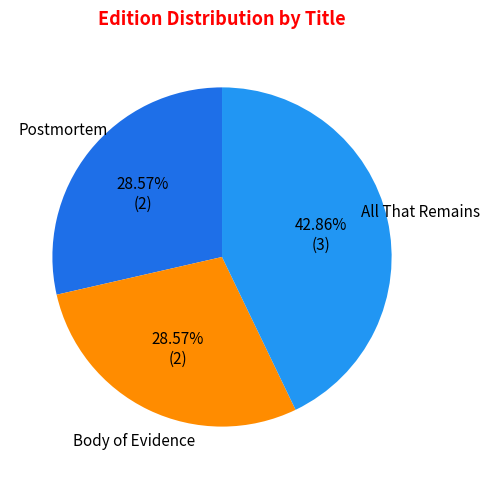

Is there a majority slice in this chart?

No